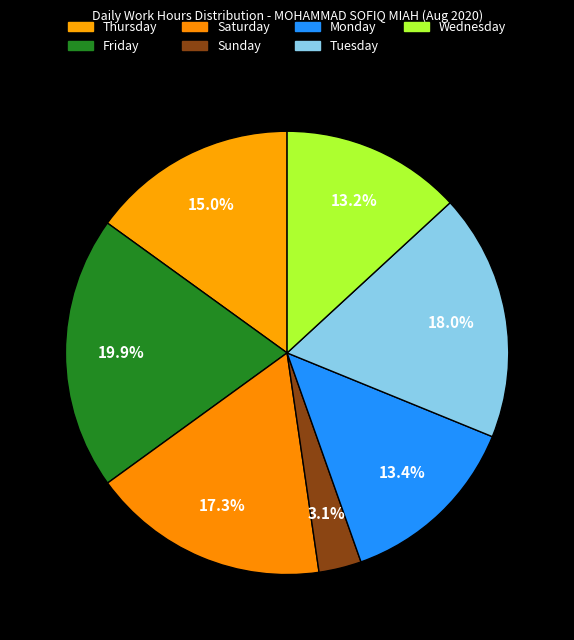

How many slices are in this pie chart?

7